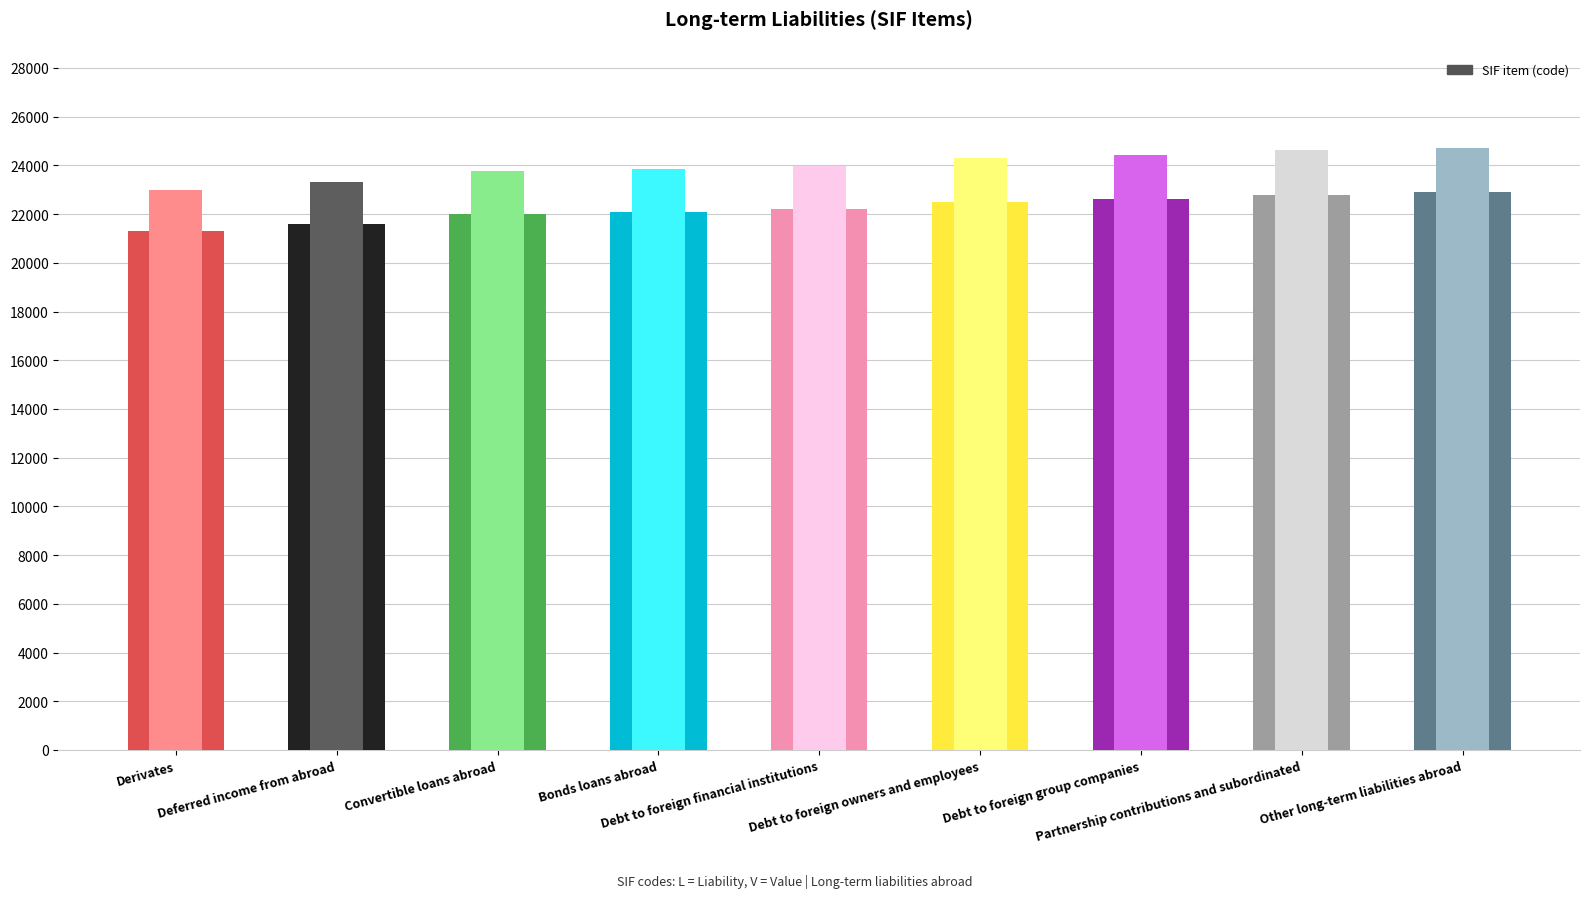

True or false: the data shows 8684 at Debt to foreign financial institutions.

False